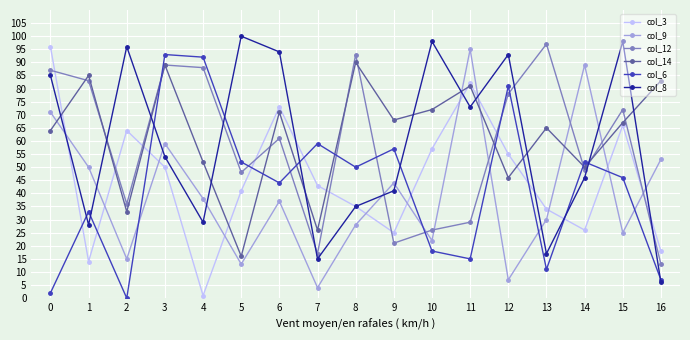

What is the value of the col_8 point at the 14th from the left?

17